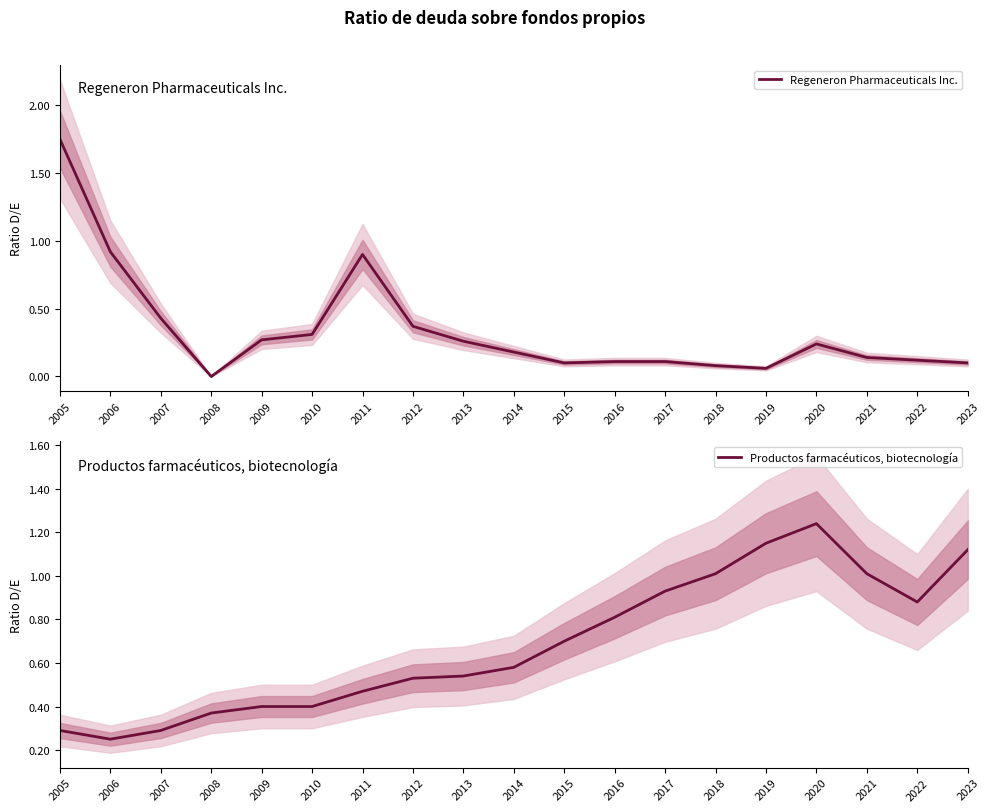

Reading left to right, list all the values displayed in this chart.

Regeneron Pharmaceuticals Inc.: 2005=1.8	2006=0.9	2007=0.4	2008=0.0	2009=0.3	2010=0.3	2011=0.9	2012=0.4	2013=0.3	2014=0.2	2015=0.1	2016=0.1	2017=0.1	2018=0.1	2019=0.1	2020=0.2	2021=0.1	2022=0.1	2023=0.1
Productos farmacéuticos, biotecnología: 2005=0.3	2006=0.2	2007=0.3	2008=0.4	2009=0.4	2010=0.4	2011=0.5	2012=0.5	2013=0.5	2014=0.6	2015=0.7	2016=0.8	2017=0.9	2018=1.0	2019=1.1	2020=1.2	2021=1.0	2022=0.9	2023=1.1